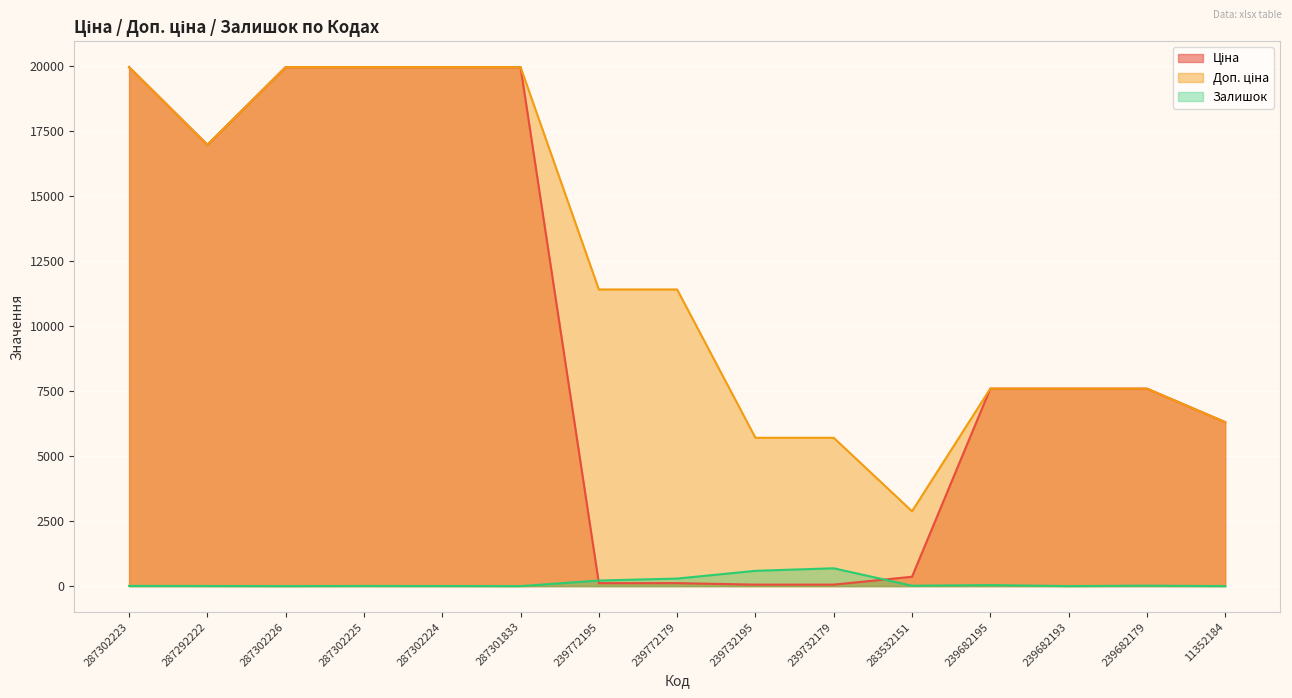

List the series in order of their peak value, lowest first.

Залишок, Ціна, Доп. ціна